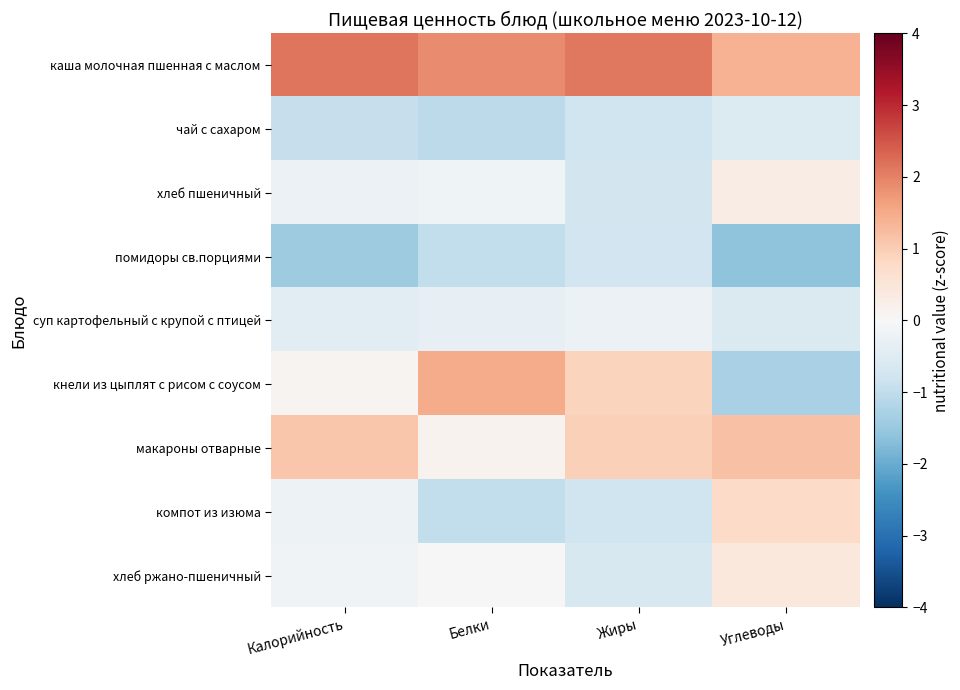

Rank the series at Жиры from highest to lowest value.

каша молочная пшенная с маслом, макароны отварные, кнели из цыплят с рисом с соусом, суп картофельный с крупой с птицей, хлеб ржано-пшеничный, хлеб пшеничный, помидоры св.порциями, компот из изюма, чай с сахаром